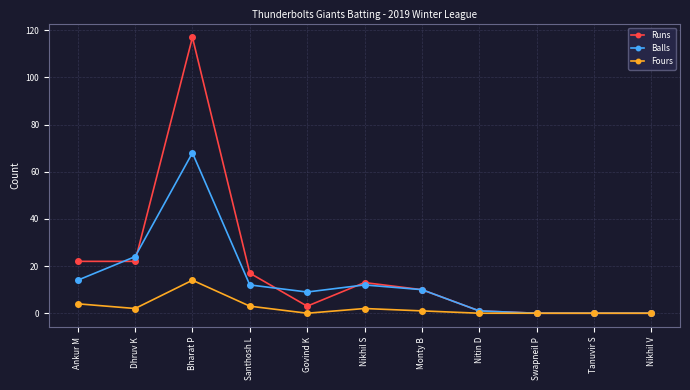

What is the sum of the Balls values at Nitin D and Monty B?

11